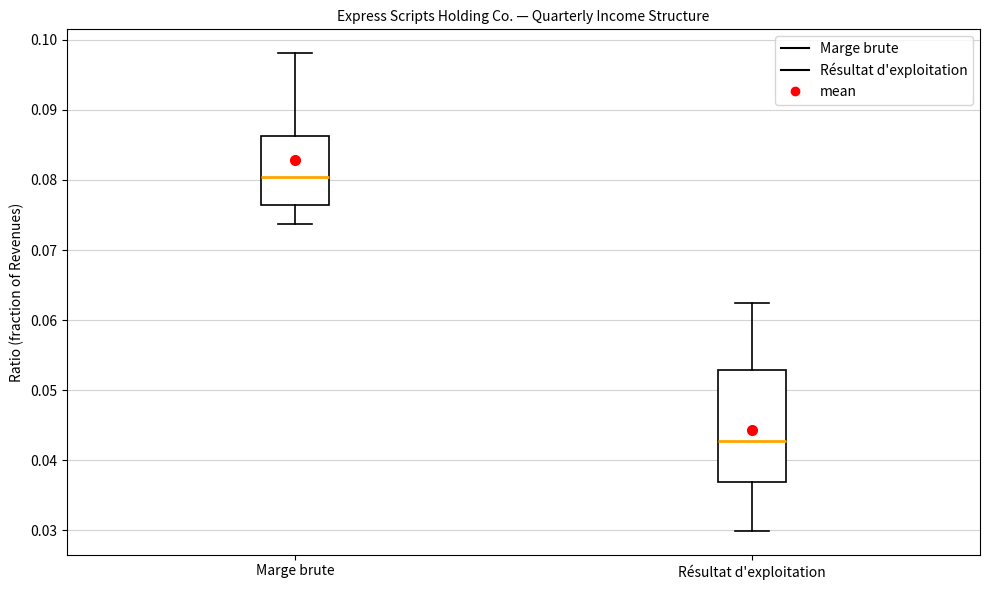

Which box's median line is the highest?

Marge brute